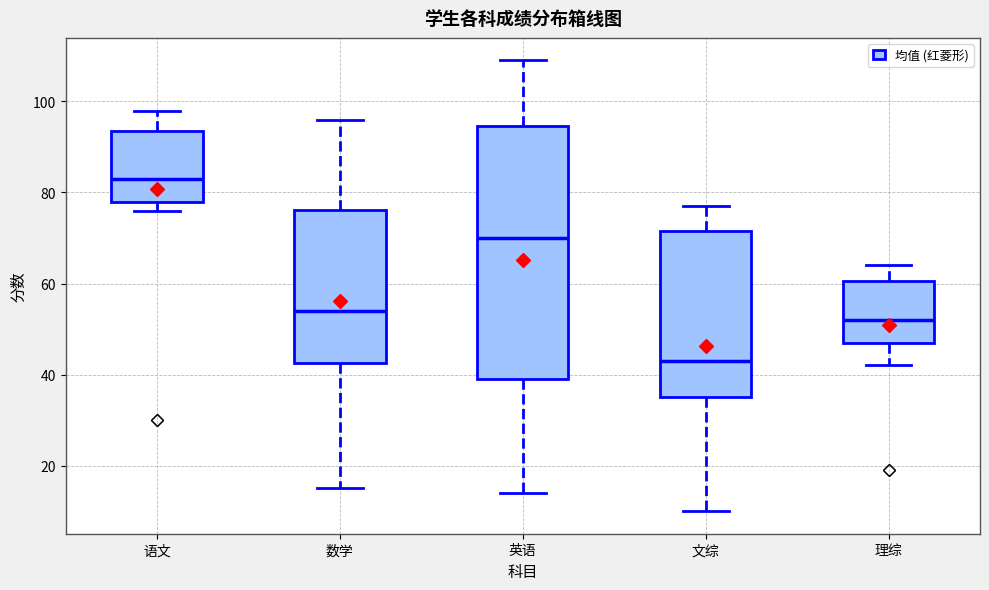

Comparing the boxes themselves (not the whiskers), which one is the tallest?

英语